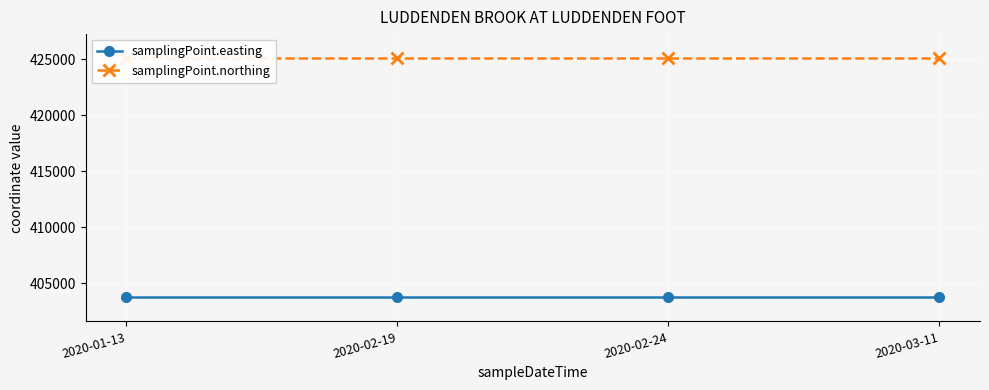

How many lines are shown in the chart?

2